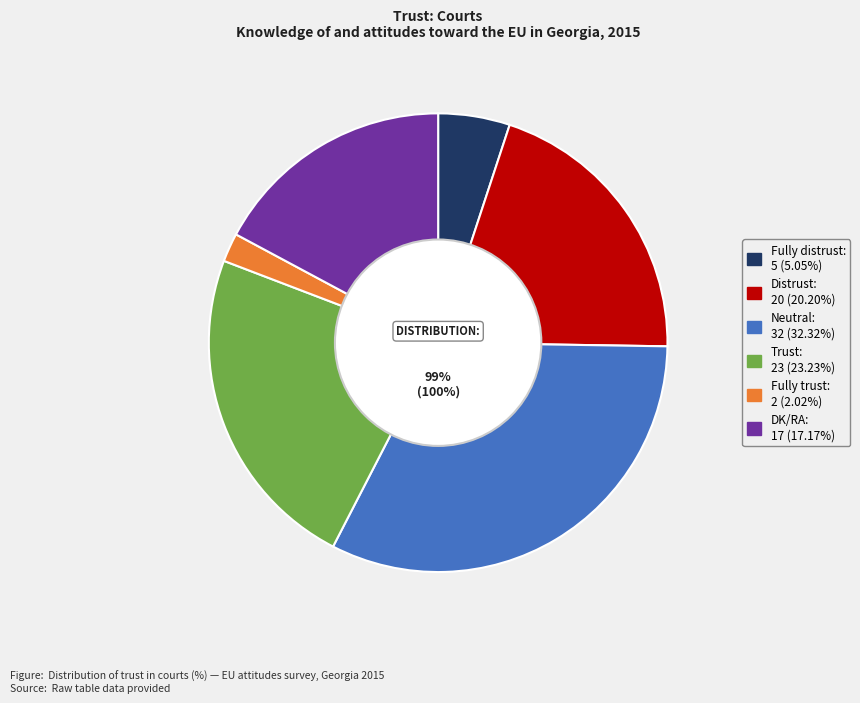

Approximately how many times larger is the value at Distrust compared to DK/RA?

1.2